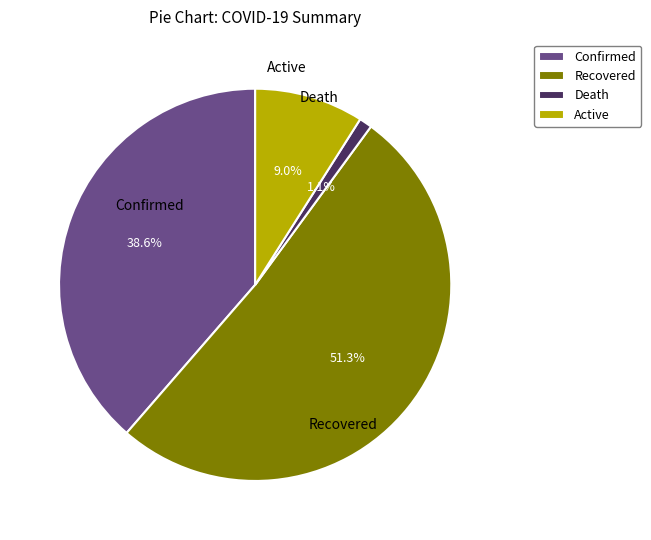

Rank the categories by value from highest to lowest.

Recovered, Confirmed, Active, Death